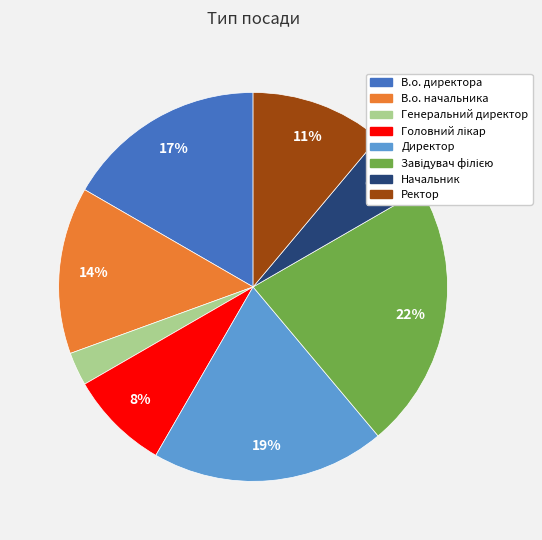

Which category has the smallest portion of the pie?

Генеральний директор